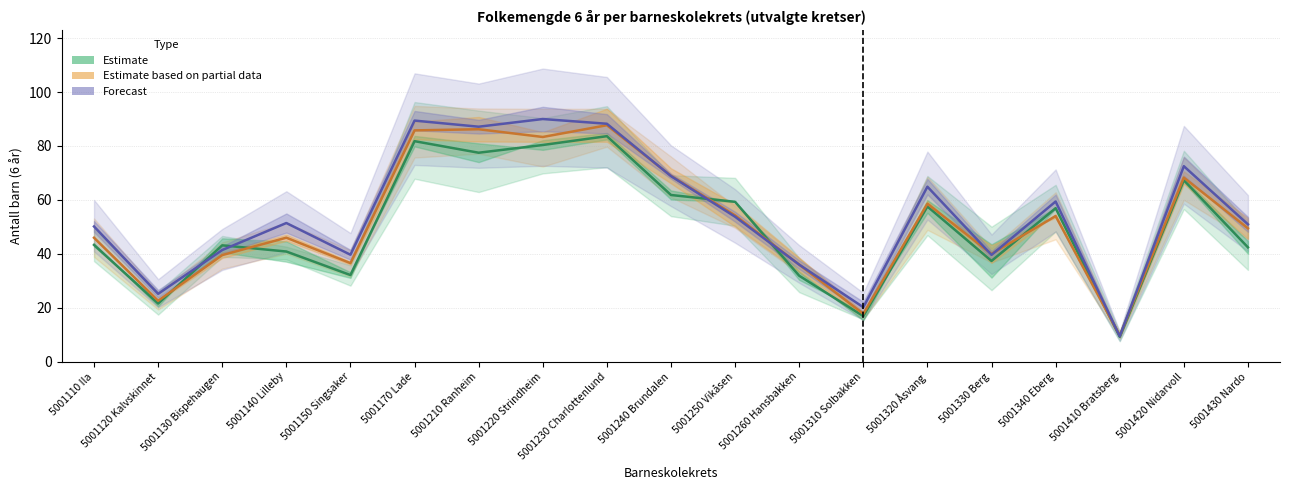

What is the difference between the highest and lowest values at 5001230 Charlottenlund?

4.6